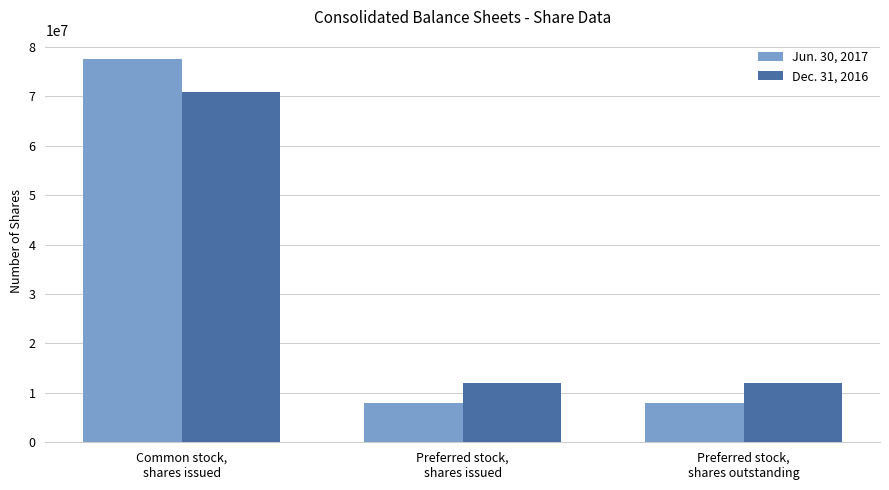

What is the value of the Dec. 31, 2016 bar at the 1st from the left?

70841796